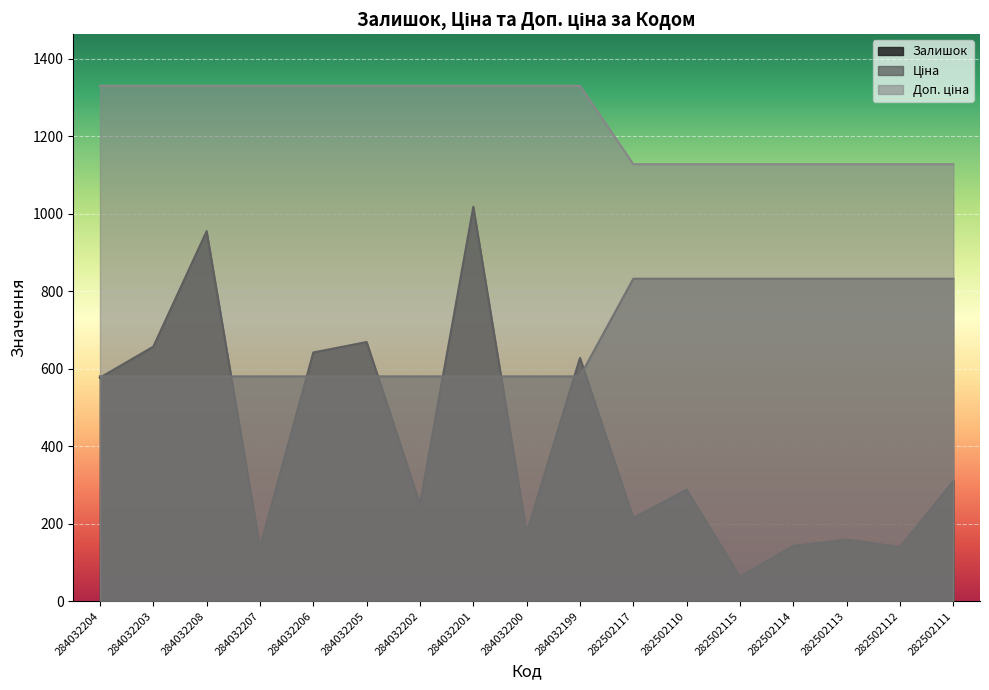

Reading left to right, what are all the values shown in this chart?

Залишок: 577.0	657.0	955.0	140.0	642.0	669.0	251.0	1018.0	177.0	628.0	215.0	288.0	63.0	143.0	159.0	140.0	310.0
Ціна: 580.4	580.4	580.4	580.4	580.4	580.4	580.4	580.4	580.4	580.4	832.4	832.4	832.4	832.4	832.4	832.4	832.4
Доп. ціна: 1330.3	1330.3	1330.3	1330.3	1330.3	1330.3	1330.3	1330.3	1330.3	1330.3	1128.0	1128.0	1128.0	1128.0	1128.0	1128.0	1128.0